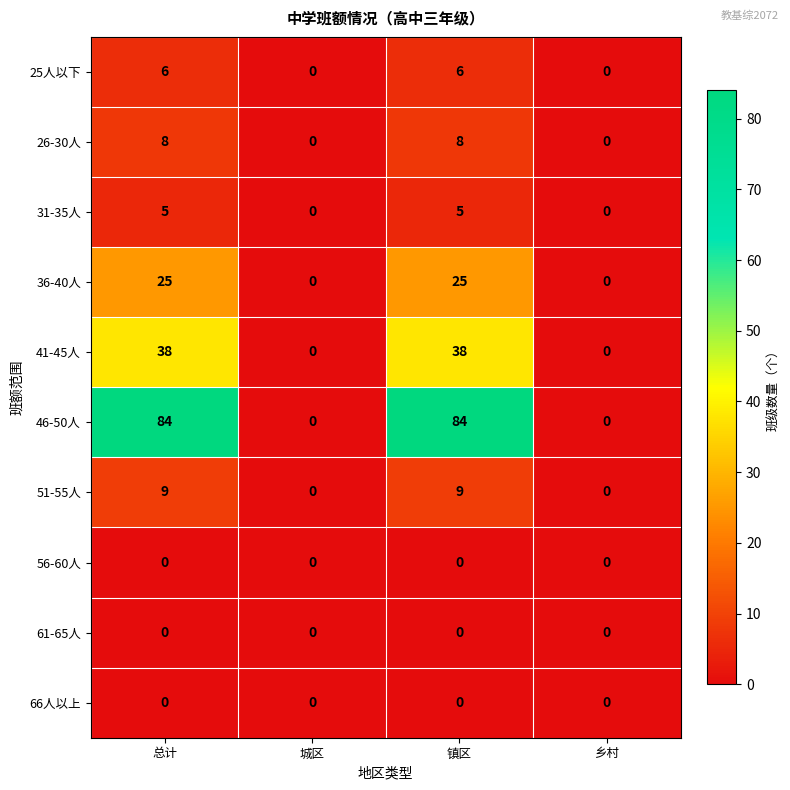

What is the total value across all series at 总计?

175